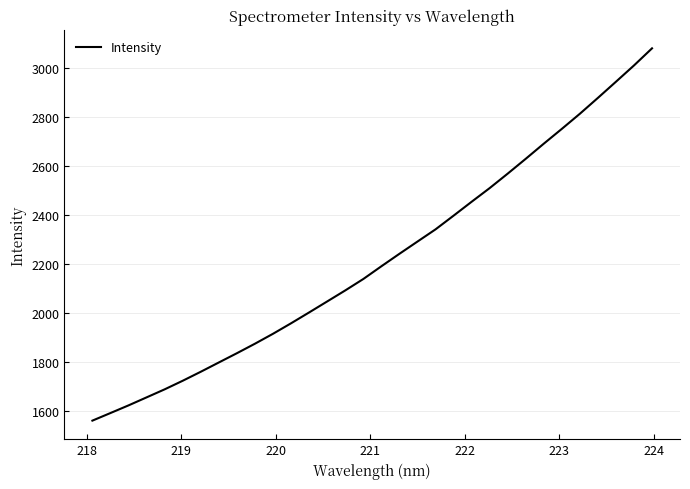

How many lines are shown in the chart?

1